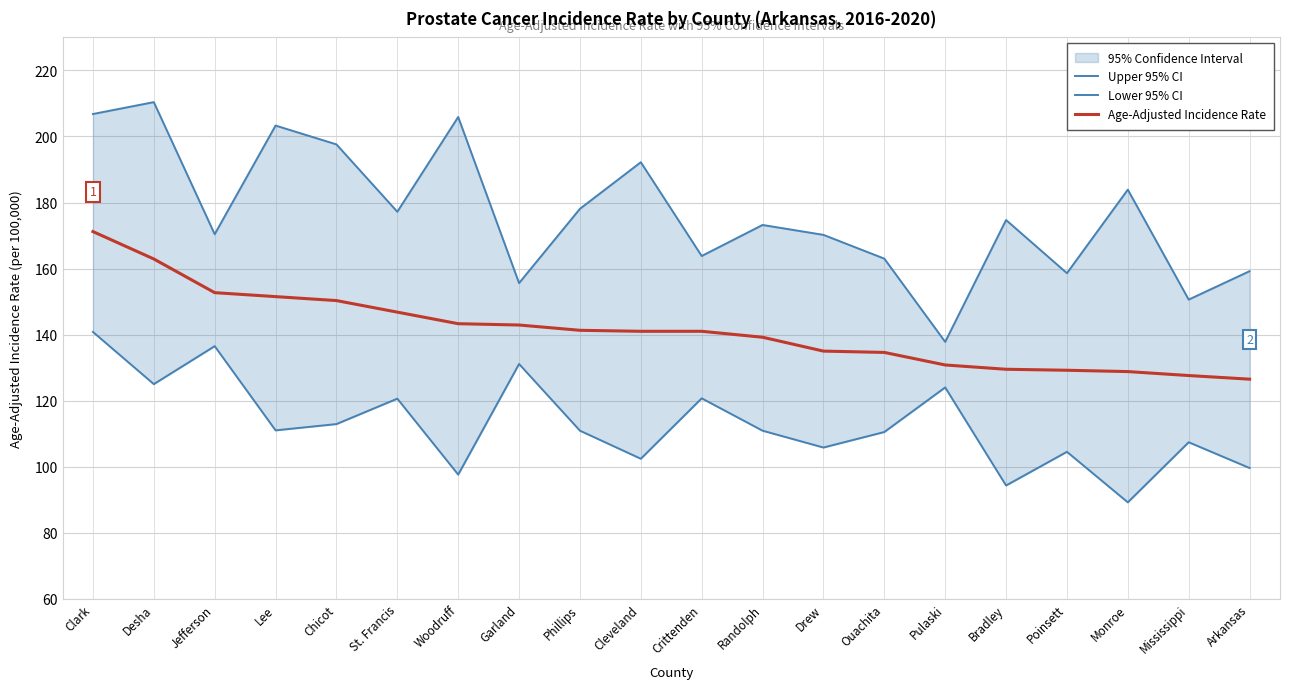

The value of Lower 95% CI at Poinsett is 104.5. True or false?

True